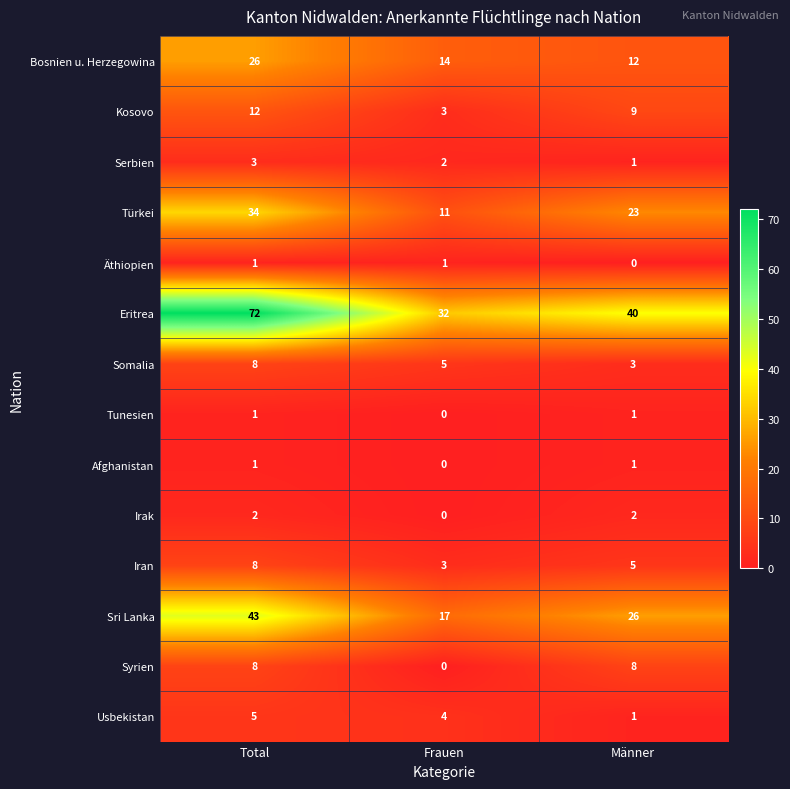

Which series has the largest total across all categories?

Eritrea